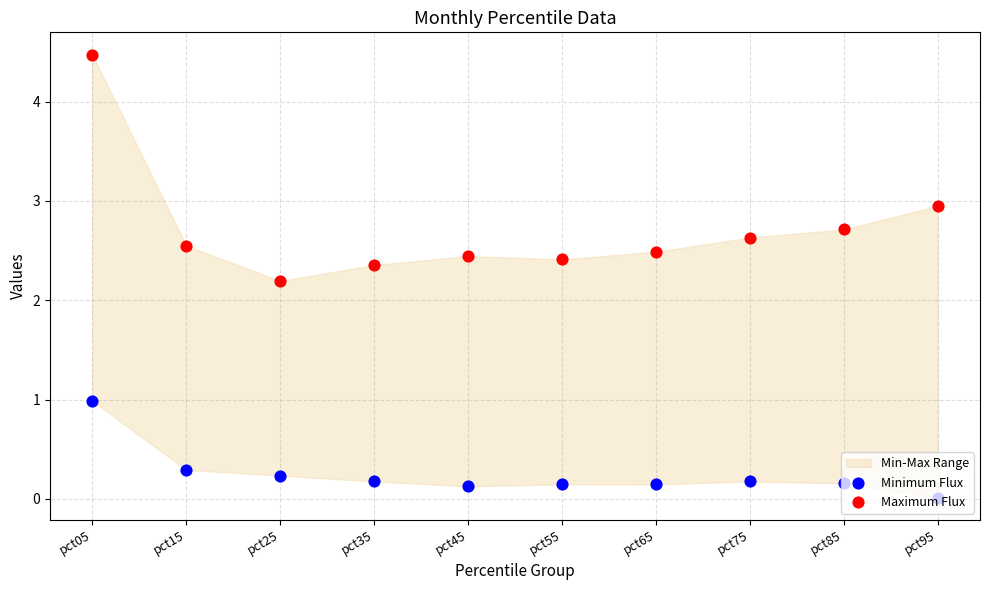

At how many categories does at least one series exceed 3?

1